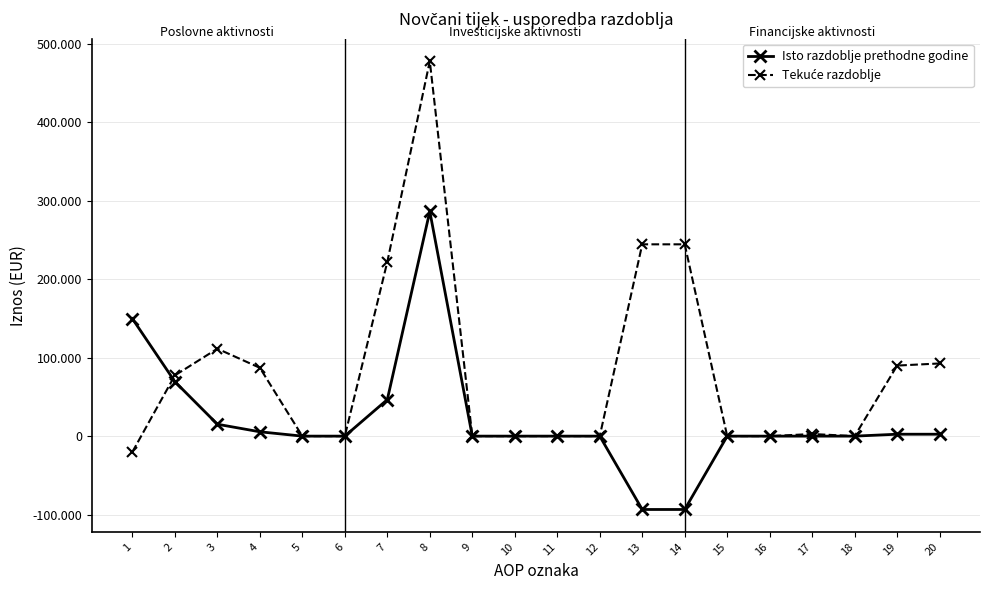

In Isto razdoblje prethodne godine, how many points are higher than both neighbors (excluding endpoints)?

1